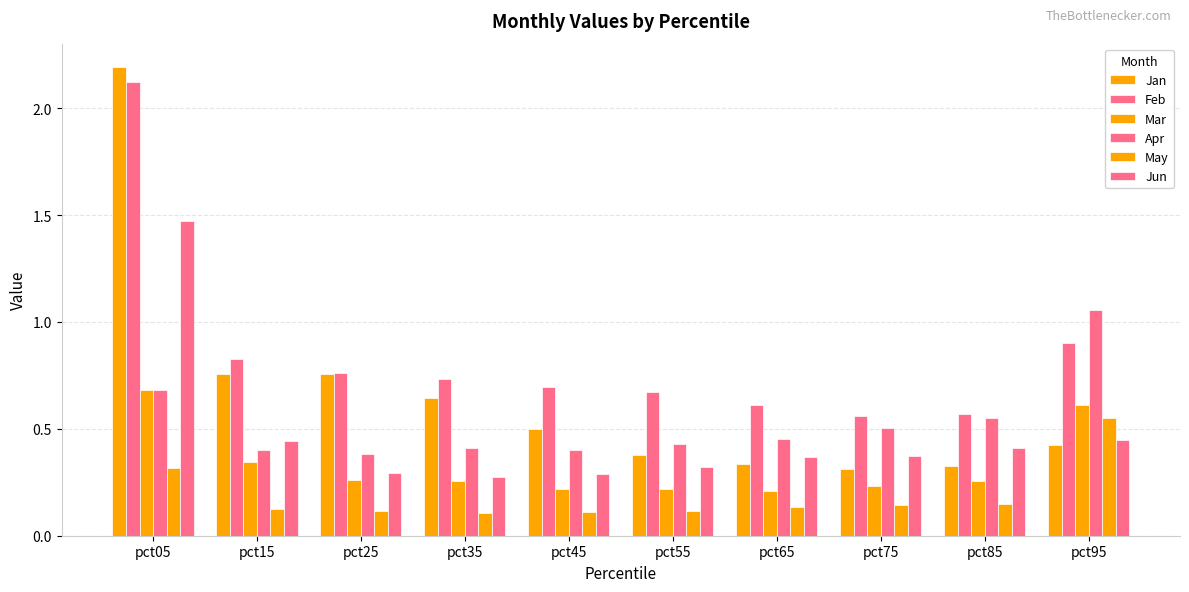

What is the total value across all series at pct75?

2.1